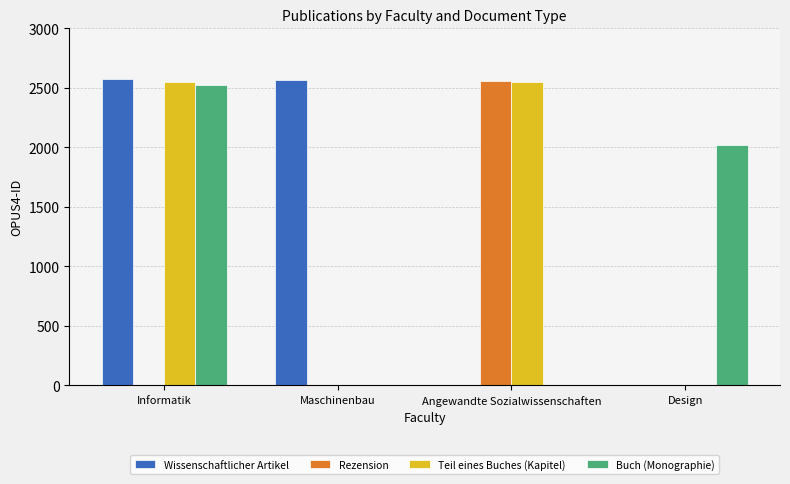

At which category is the sum across all series the highest?

Informatik